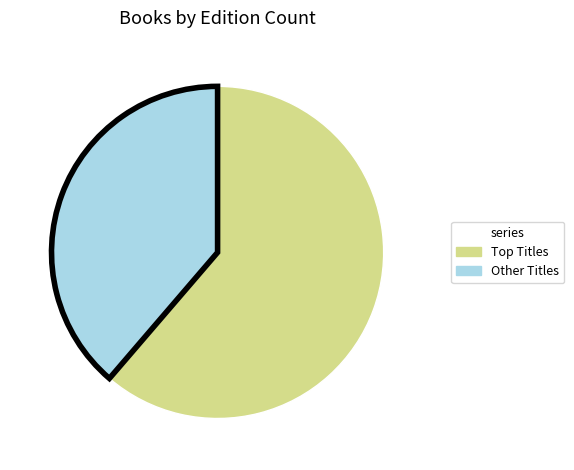

Is there any slice that represents more than half of the pie?

Yes